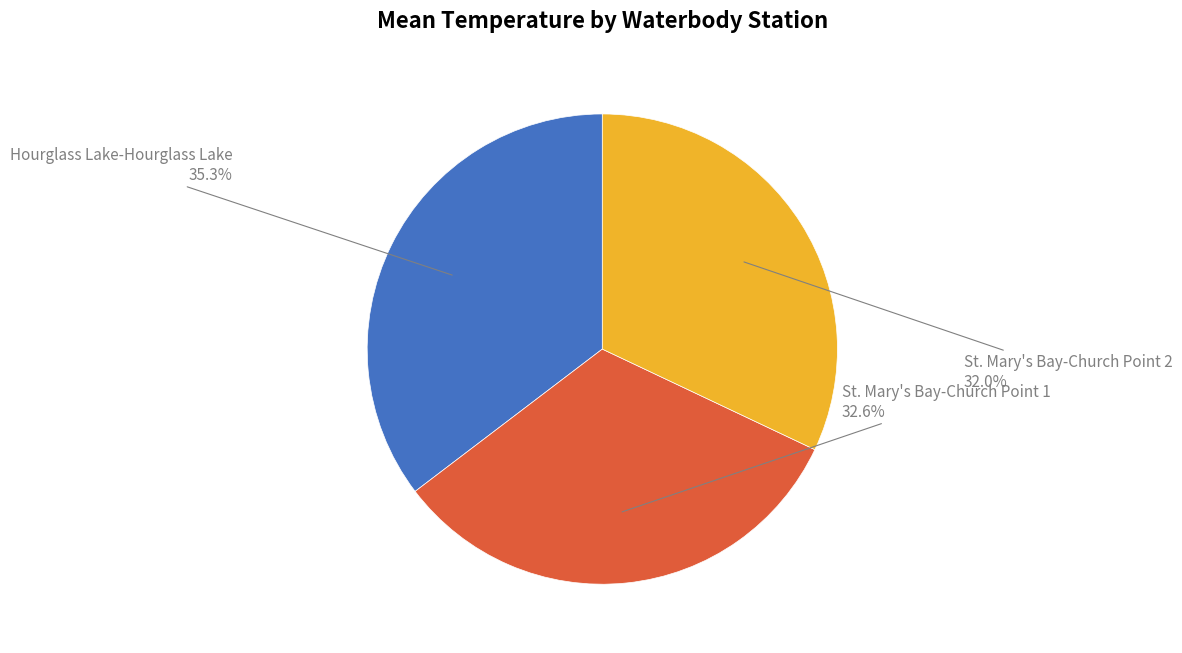

To the nearest percent, what is the difference between the largest and smallest slice percentages?

3%